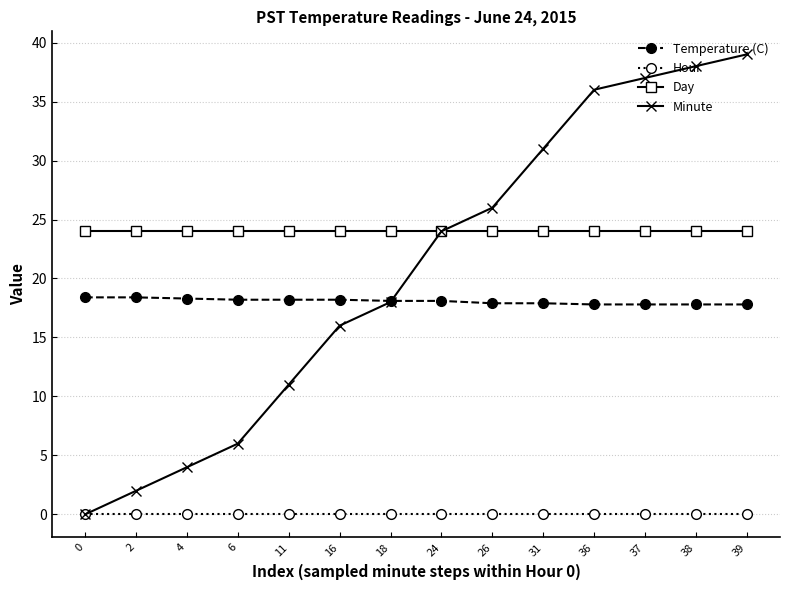

Reading left to right, extract all data points from this chart.

Temperature (C): 18.4	18.4	18.3	18.2	18.2	18.2	18.1	18.1	17.9	17.9	17.8	17.8	17.8	17.8
Hour: 0.0	0.0	0.0	0.0	0.0	0.0	0.0	0.0	0.0	0.0	0.0	0.0	0.0	0.0
Day: 24.0	24.0	24.0	24.0	24.0	24.0	24.0	24.0	24.0	24.0	24.0	24.0	24.0	24.0
Minute: 0.0	2.0	4.0	6.0	11.0	16.0	18.0	24.0	26.0	31.0	36.0	37.0	38.0	39.0